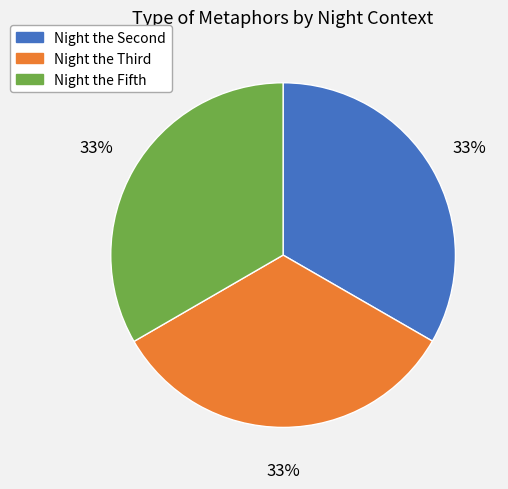

What percentage is the Night the Fifth slice, to the nearest percent?

33%